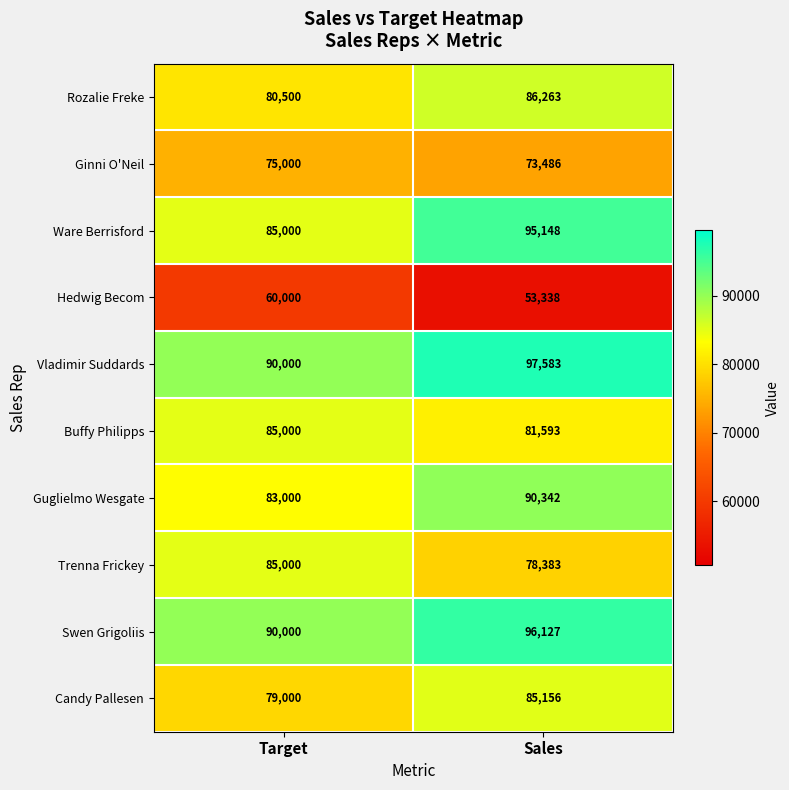

Read the Rozalie Freke value at Sales, to the nearest 10.

86260